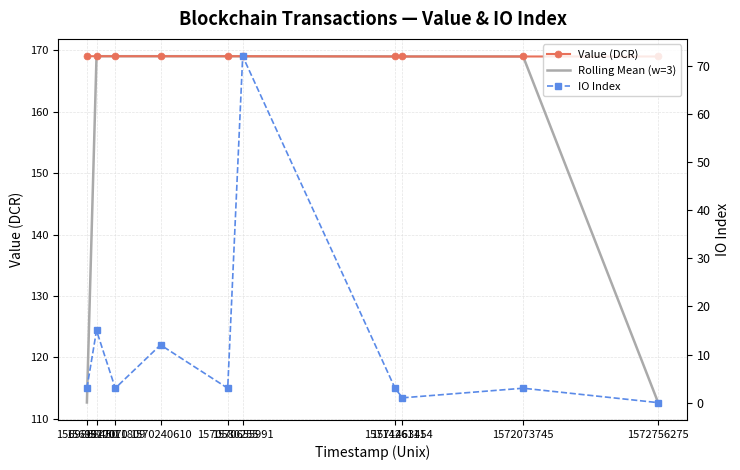

What is the difference between the highest and lowest values at 1571426111?

166.0